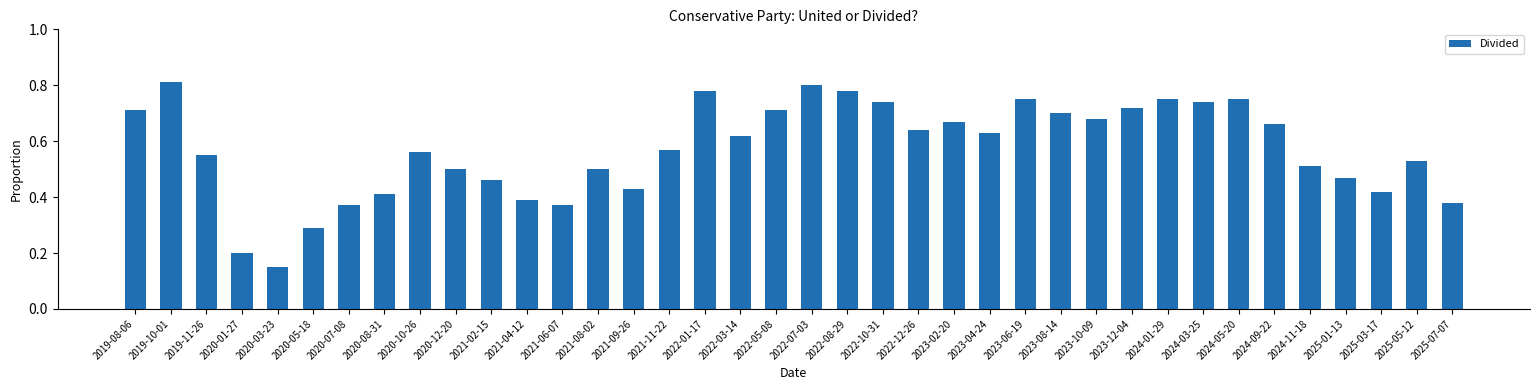

The value at 2024-03-25 is 0.7. True or false?

True